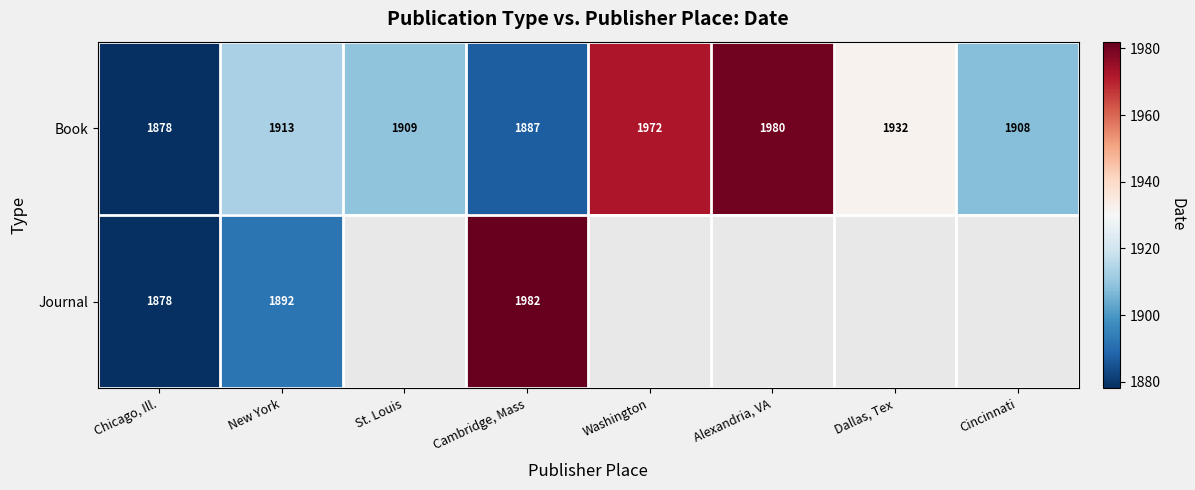

Is it true that Book equals 1878 at Chicago, Ill.?

True